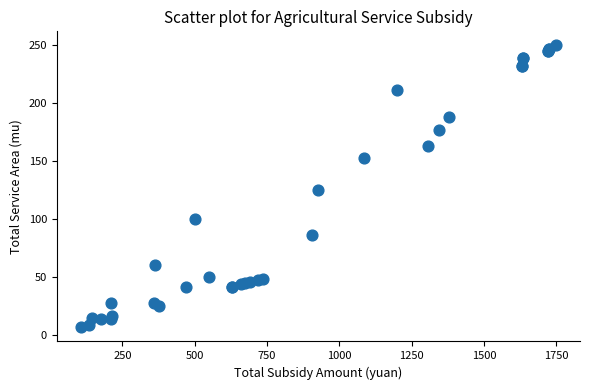

What Y value in the scatter plot is closest to 128?

125.0